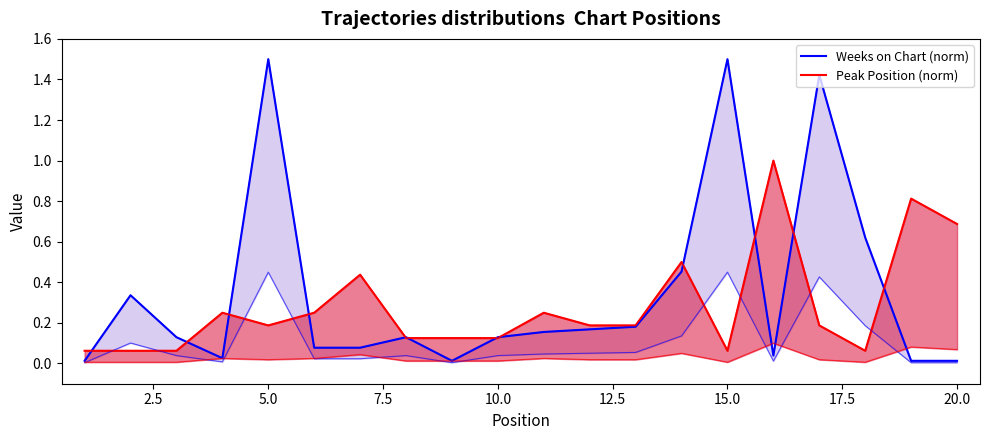

List the series in order of their overall mean, lowest first.

Peak Position (norm), Weeks on Chart (norm)